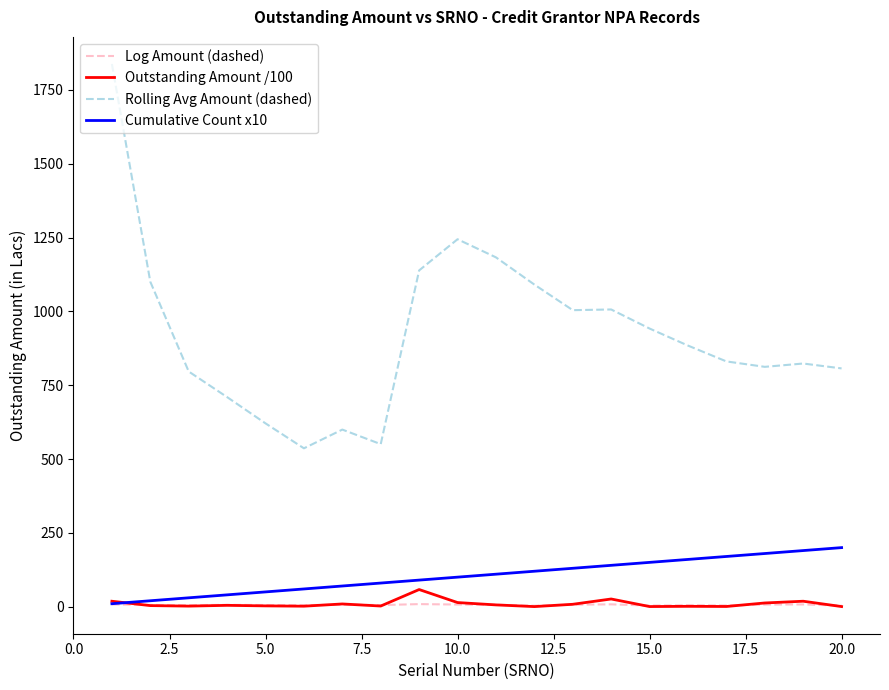

Which series has the widest spread of values?

Rolling Avg Amount (dashed)